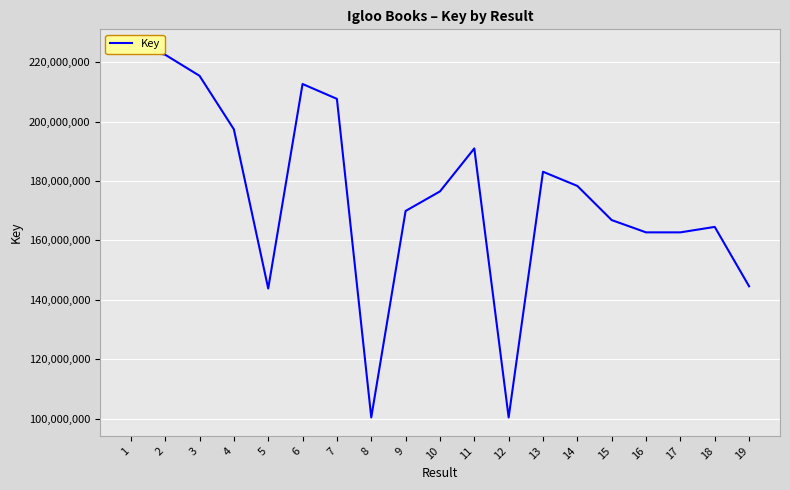

Rank the categories by value from highest to lowest.

1, 2, 3, 6, 7, 4, 11, 13, 14, 10, 9, 15, 18, 16, 17, 19, 5, 12, 8